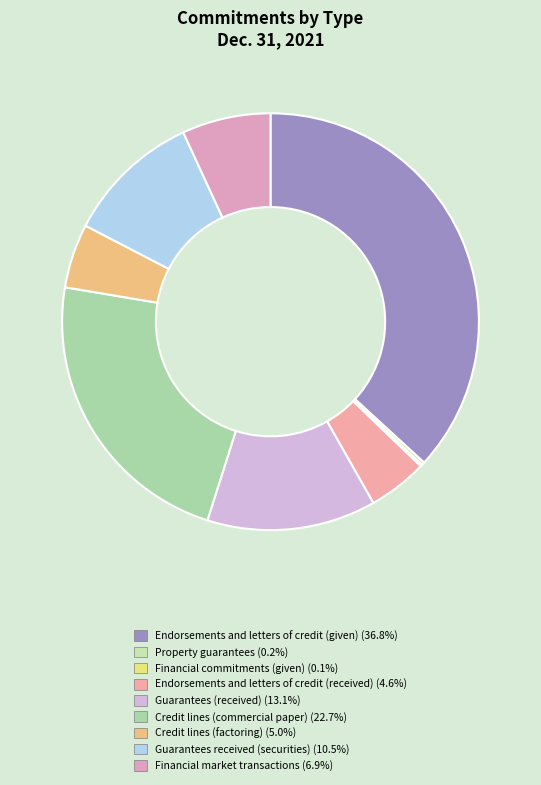

Rank the categories by value from lowest to highest.

Financial commitments (given), Property guarantees, Endorsements and letters of credit (received), Credit lines (factoring), Financial market transactions, Guarantees received (securities), Guarantees (received), Credit lines (commercial paper), Endorsements and letters of credit (given)